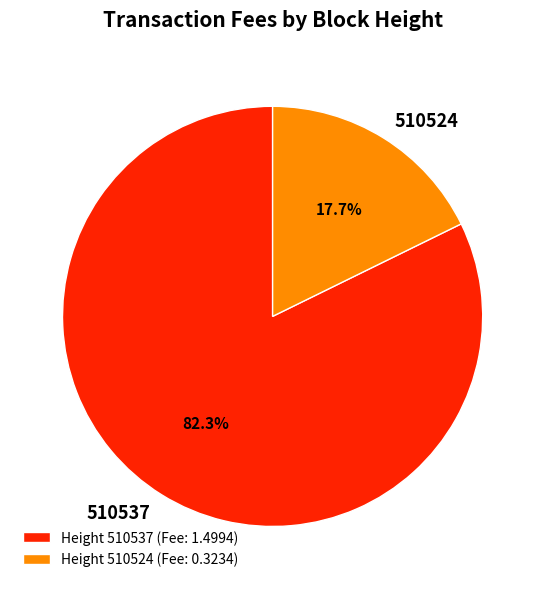

What is the majority slice?

510537